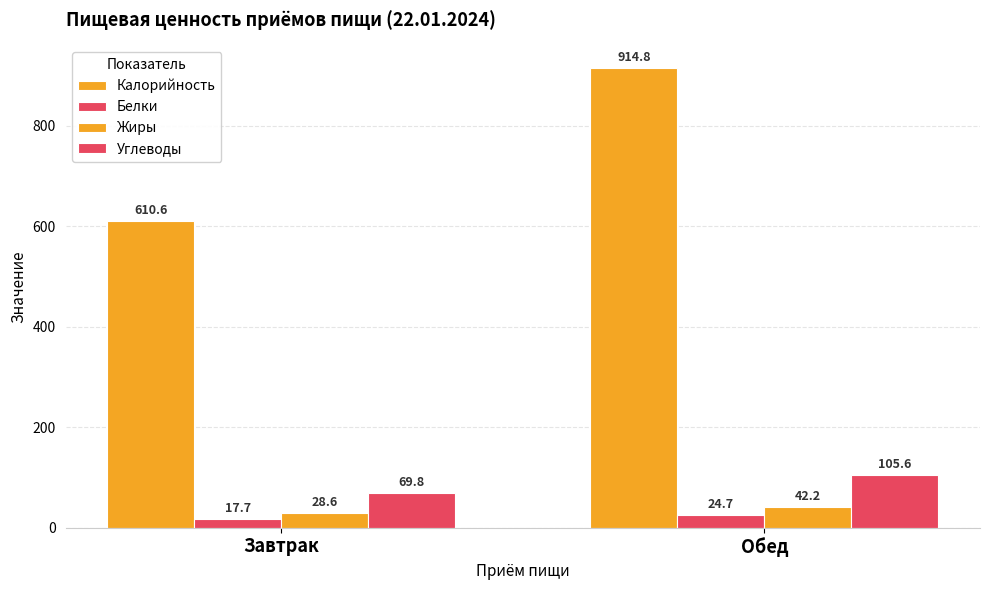

Does the chart contain any negative values?

No